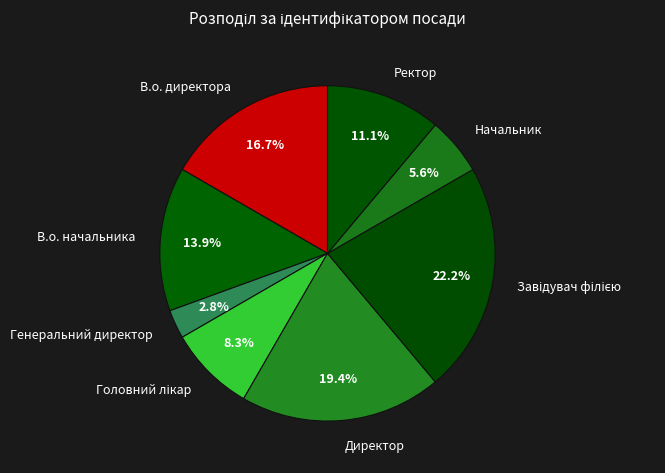

What is the smallest slice in the pie chart?

Генеральний директор